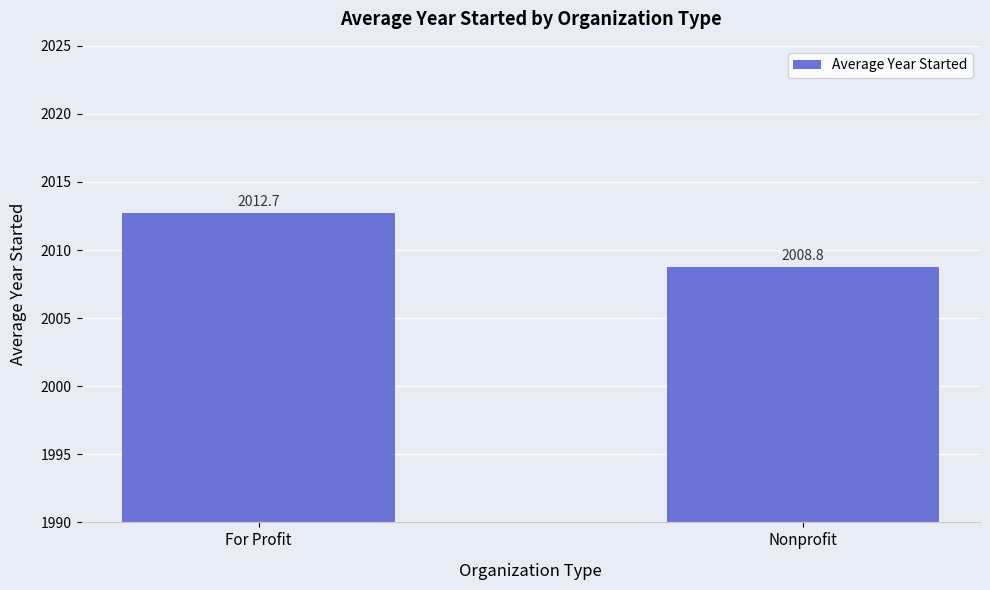

Rank the categories by value from highest to lowest.

For Profit, Nonprofit